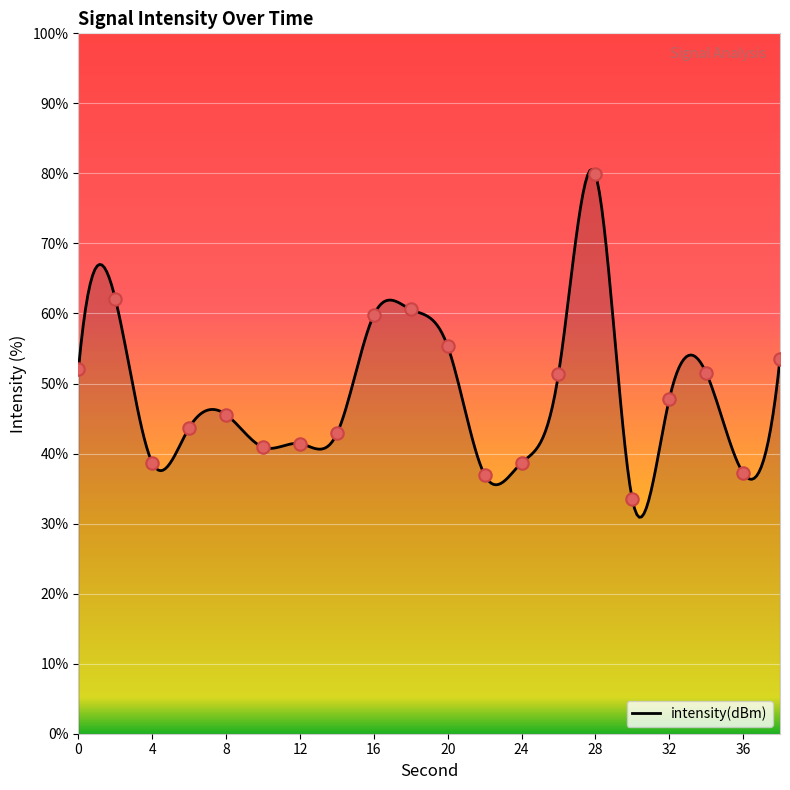

Which has a higher value, 38 or 32?

38